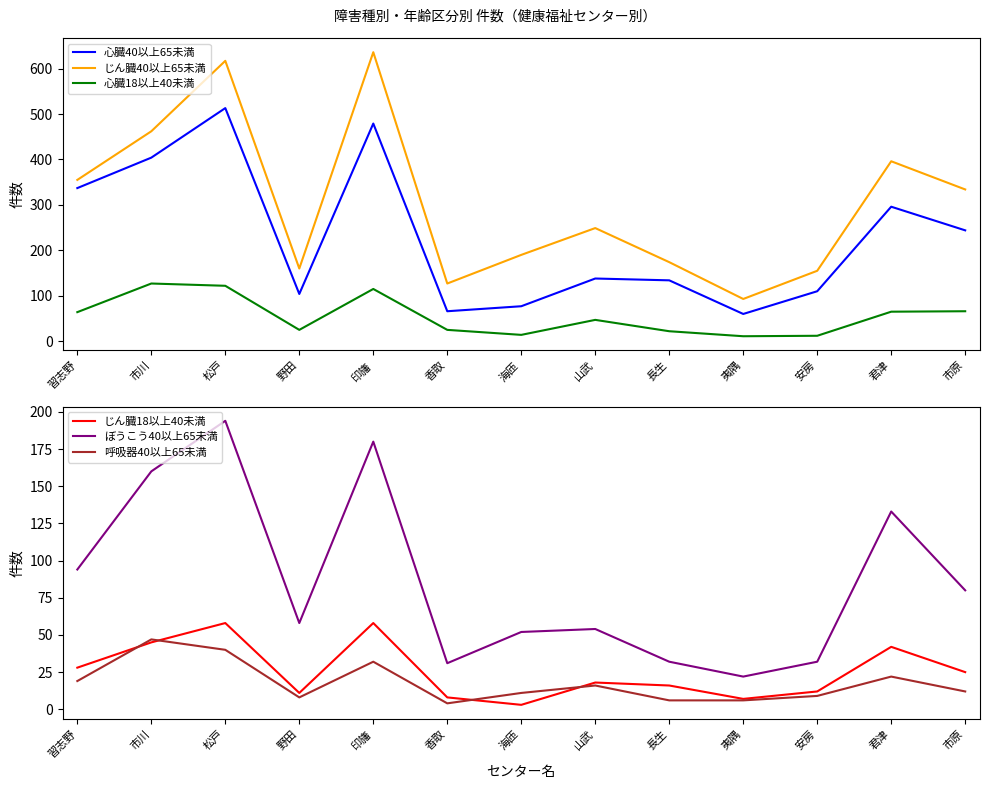

What is the label of the 3rd point from the left?

松戸